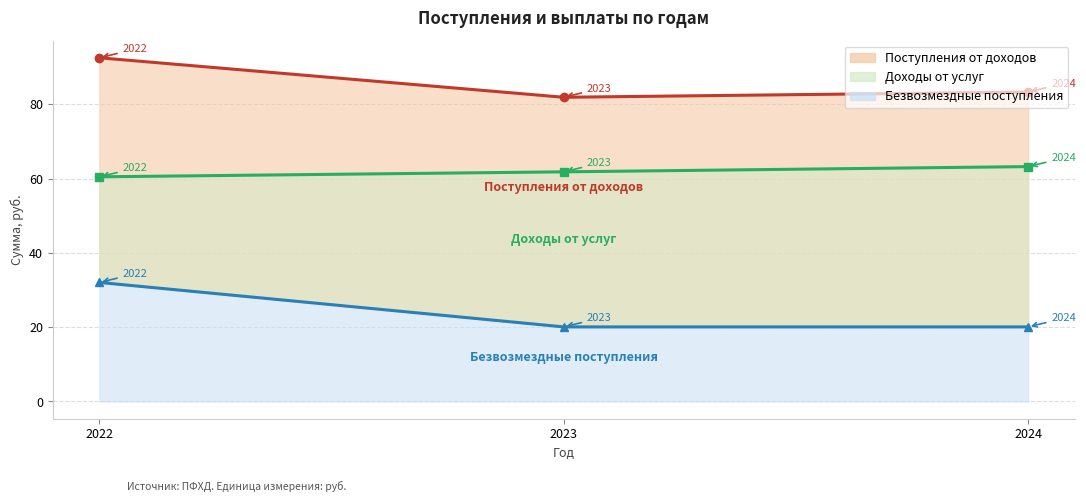

What is the sum of all Доходы от услуг values?

185.6